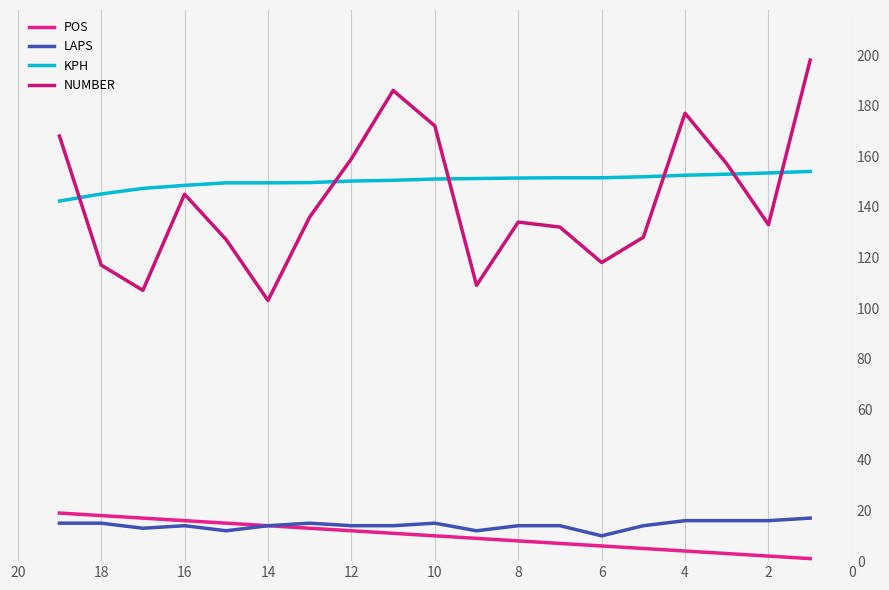

How many data points in POS are less than 10?

9